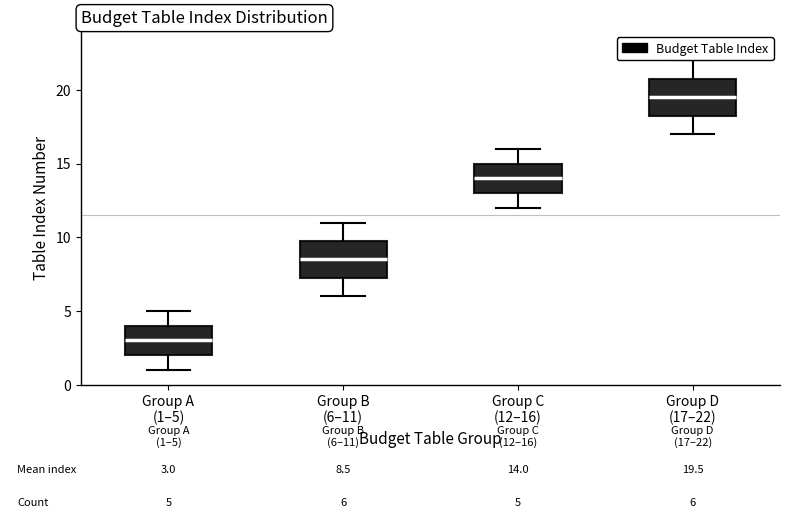

Which box has the lowest median line?

Group A (1–5)